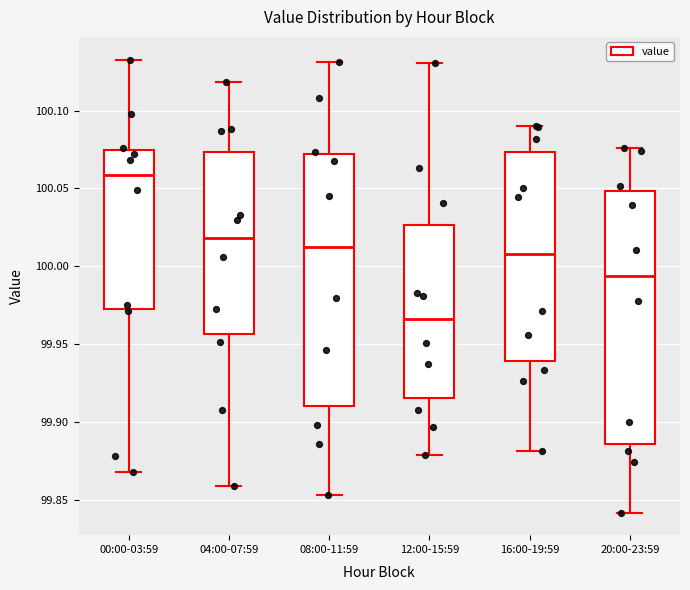

Where does the lower whisker of the box for 04:00-07:59 end on the y-axis? The values are not printed on the chart, so give them approximately, as read against the axis.

99.860